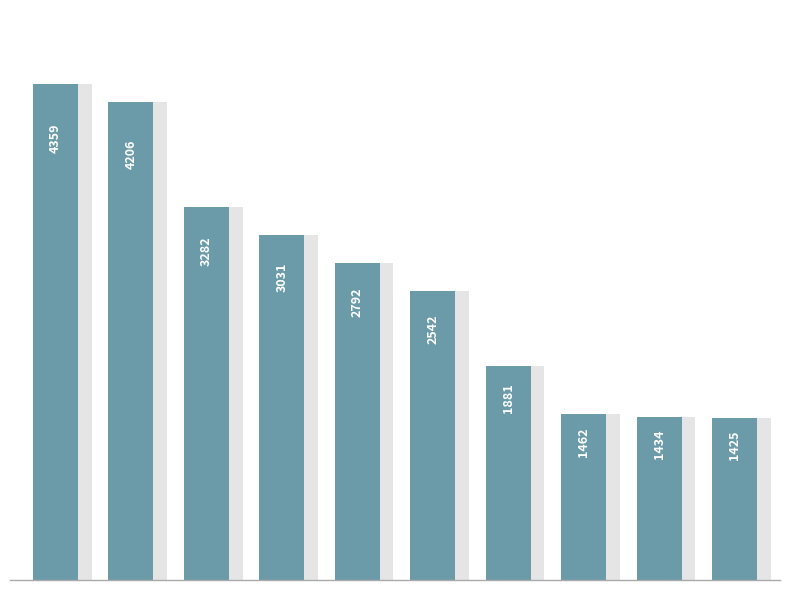

What is the minimum value shown in the chart?

1424.6